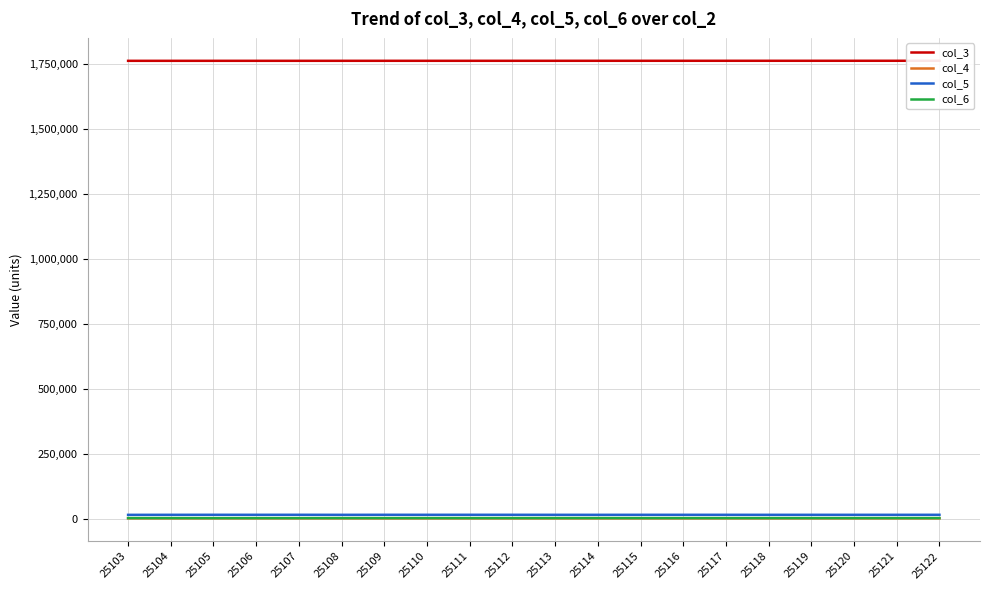

Is it true that col_6 equals 3012 at 25114?

True